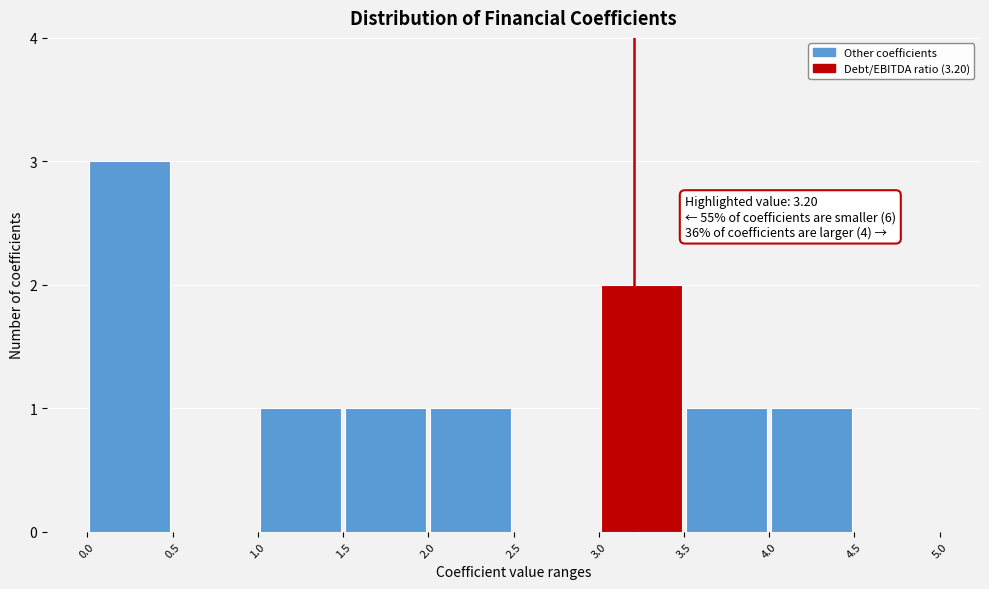

Which range on the x-axis has the tallest bar?

0.0 to 0.5